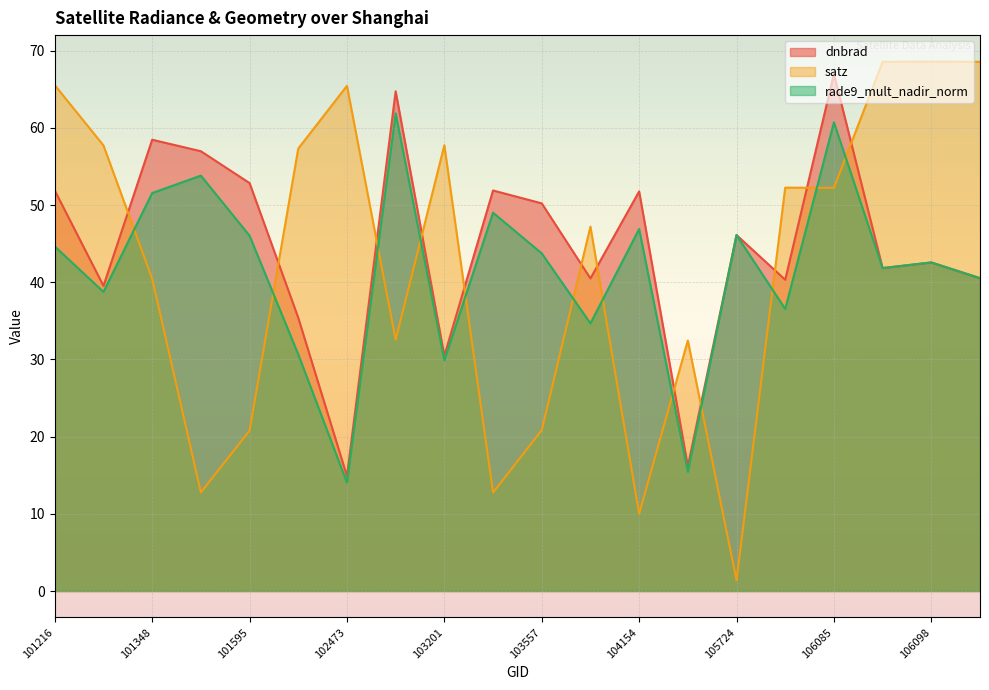

Rank the series by their maximum value, from highest to lowest.

satz, dnbrad, rade9_mult_nadir_norm